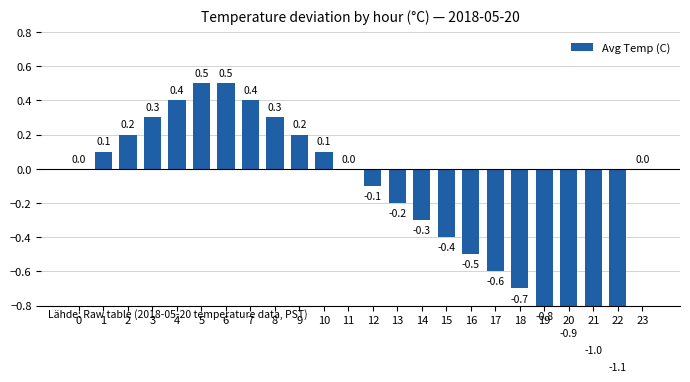

What value does the data have at 21?

-1.0